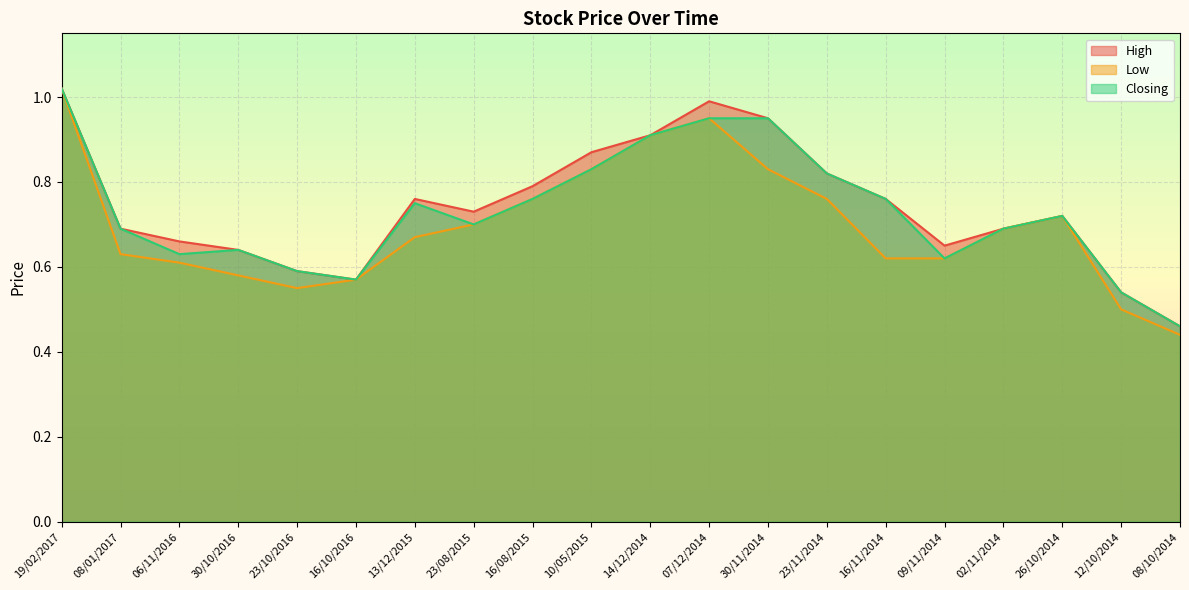

Which series changed the most between 08/01/2017 and 10/05/2015?

Low